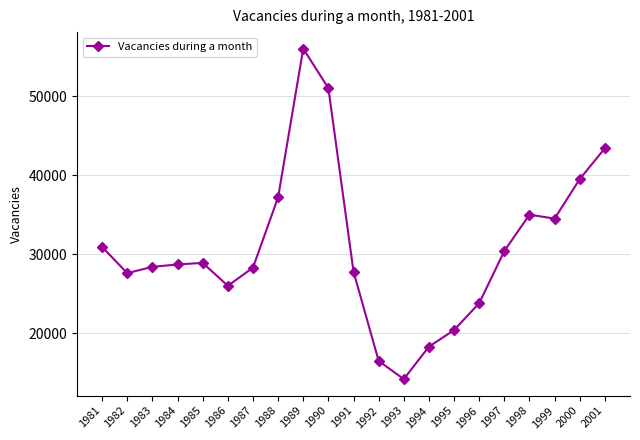

Does the chart have visible grid lines?

Yes